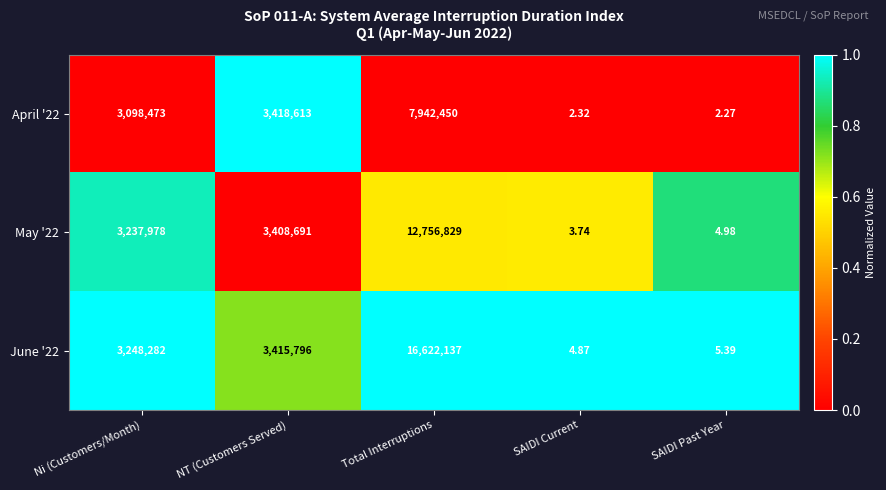

Which label corresponds to the largest value in the chart?

Total Interruptions